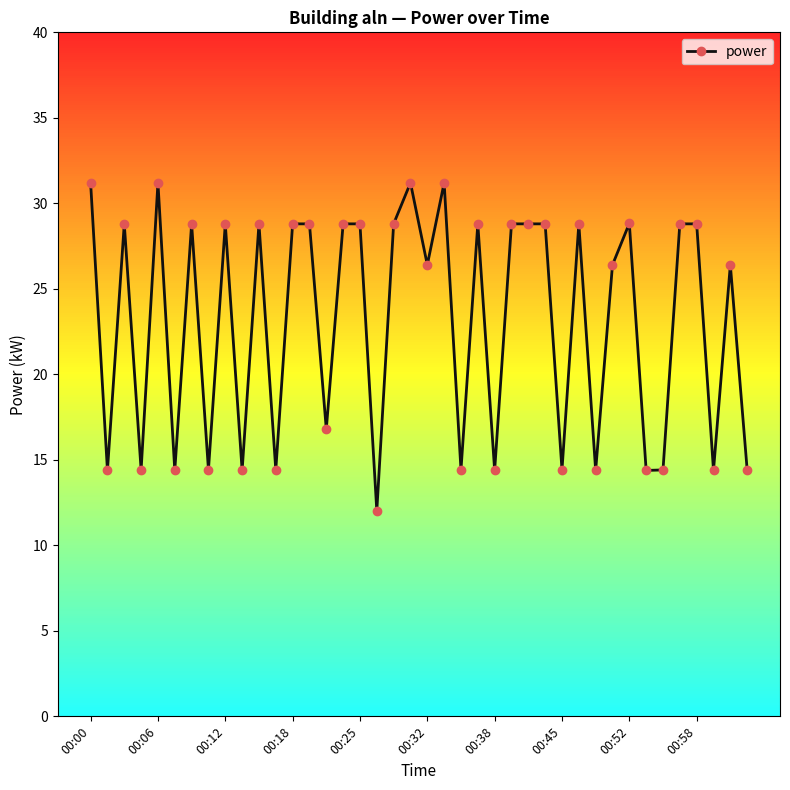

What is the difference between the second highest and second lowest values?

16.8